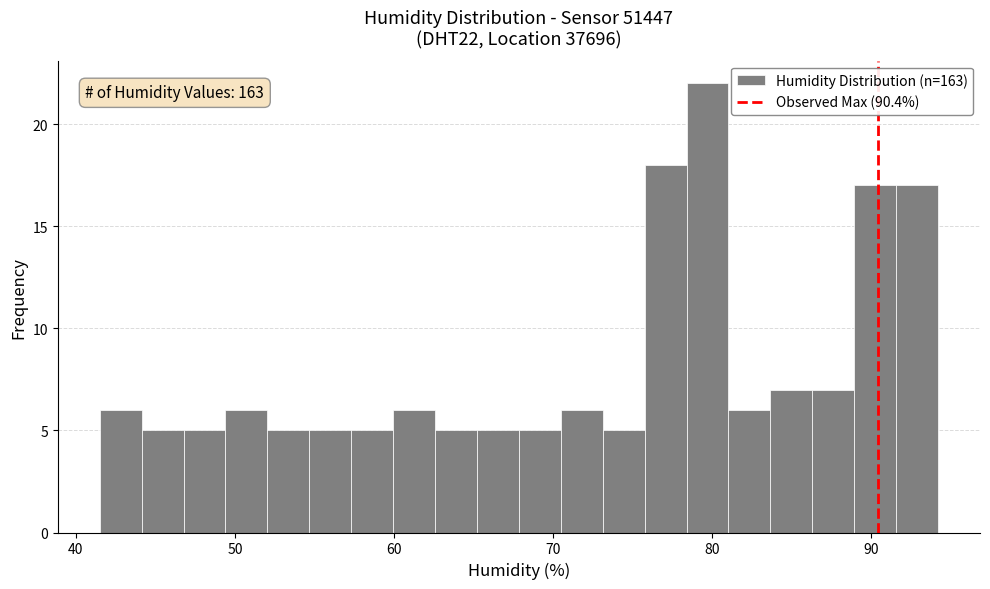

Read against the x-axis, roughly where is the centre of the tallest bar?

80